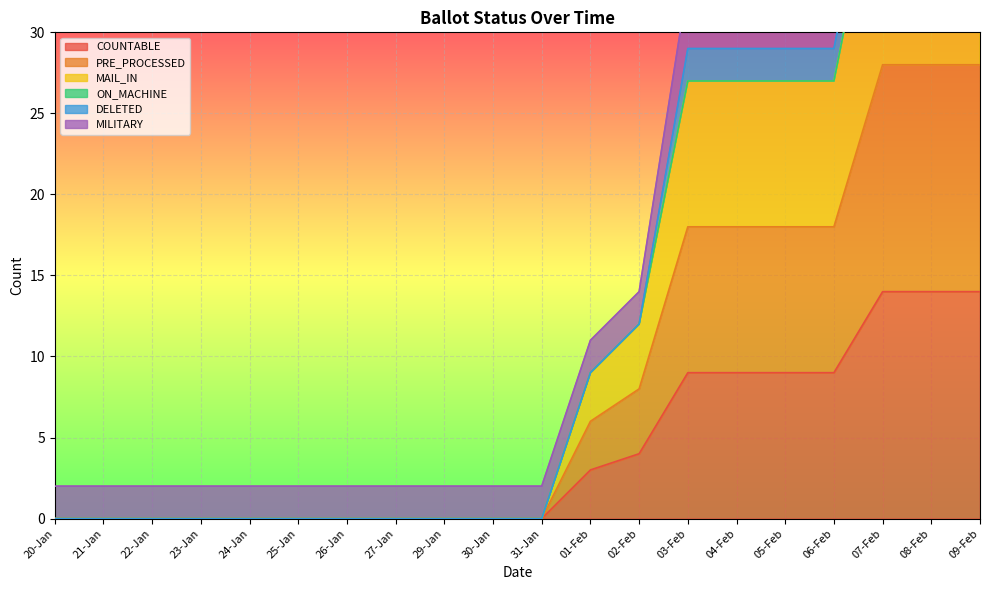

The COUNTABLE series shows 0 at 23-Jan. True or false?

True